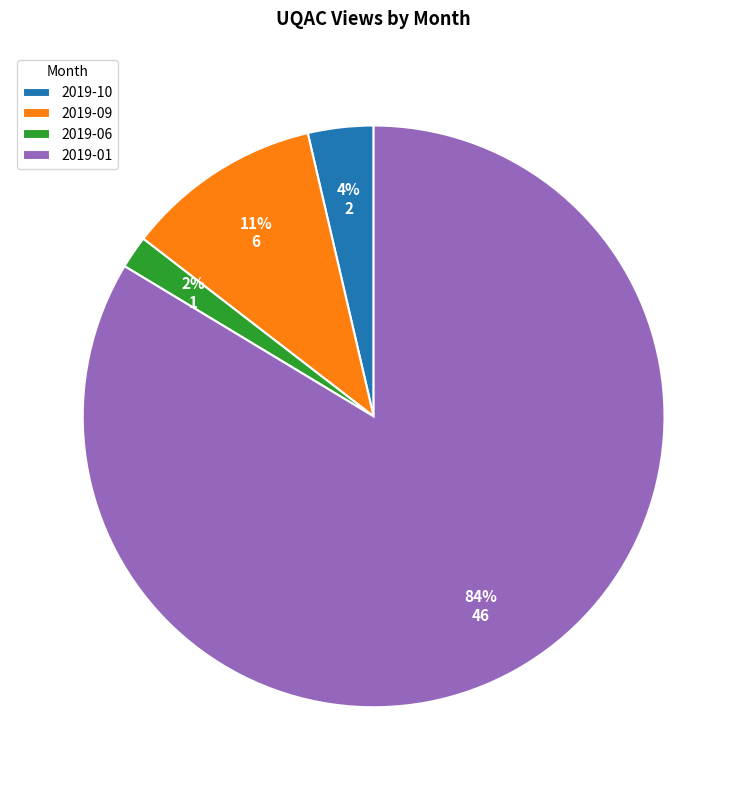

What percentage is the 2019-09 slice, to the nearest percent?

11%